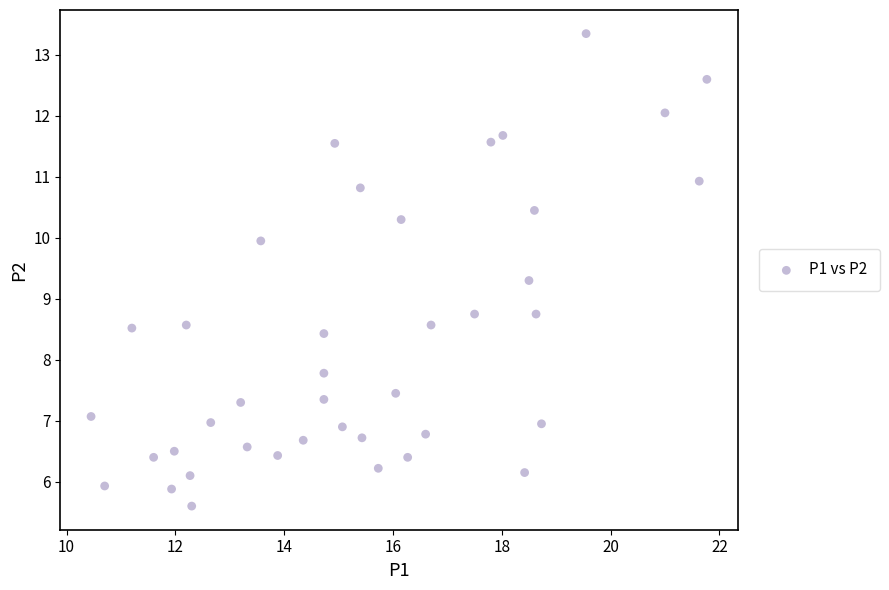

What is the range of X values (max minus min)?

11.3